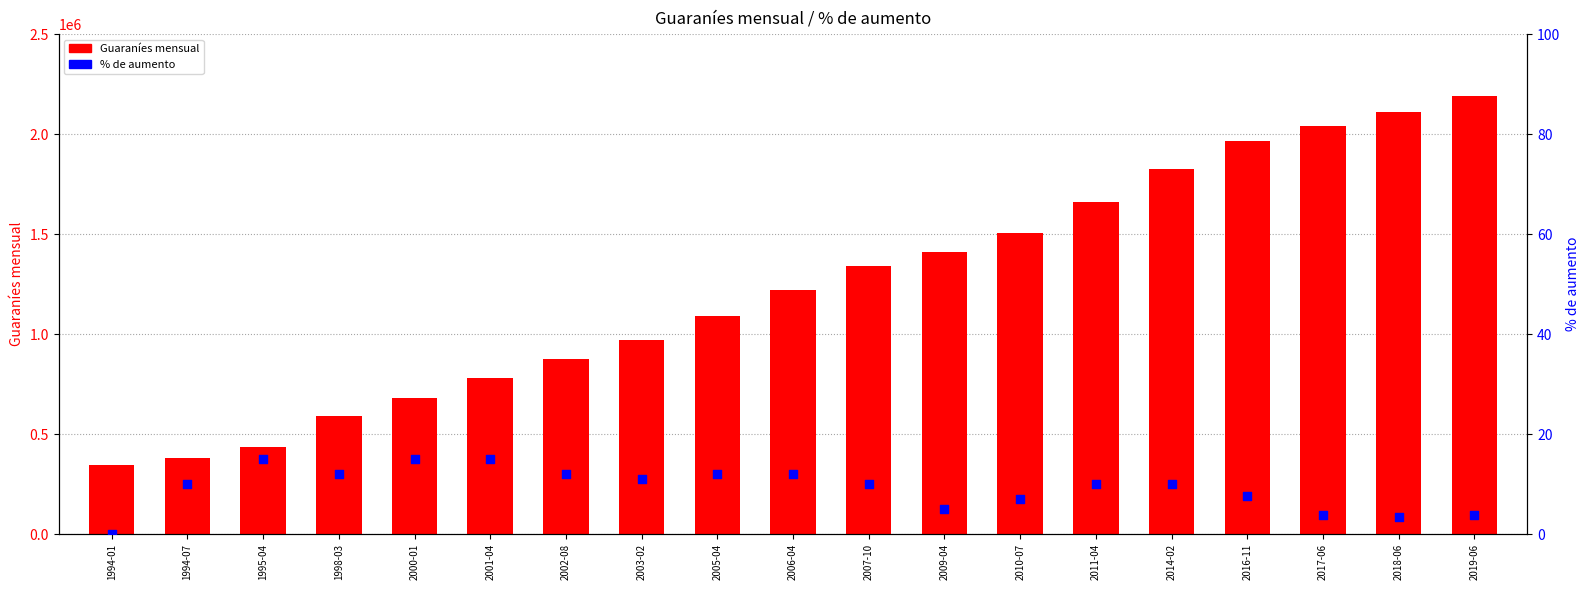

What are all the series names shown in the legend?

Guaraníes mensual, % de aumento